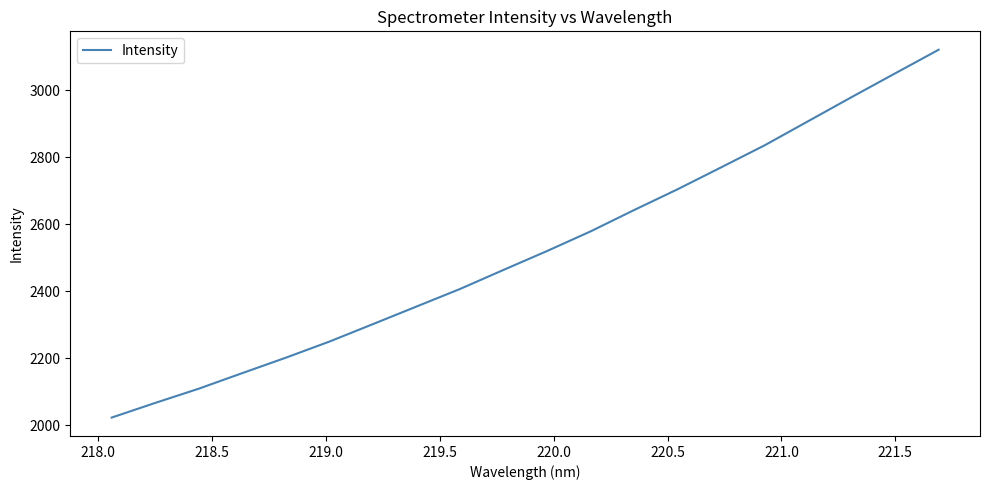

What is the smallest value displayed?

2023.2